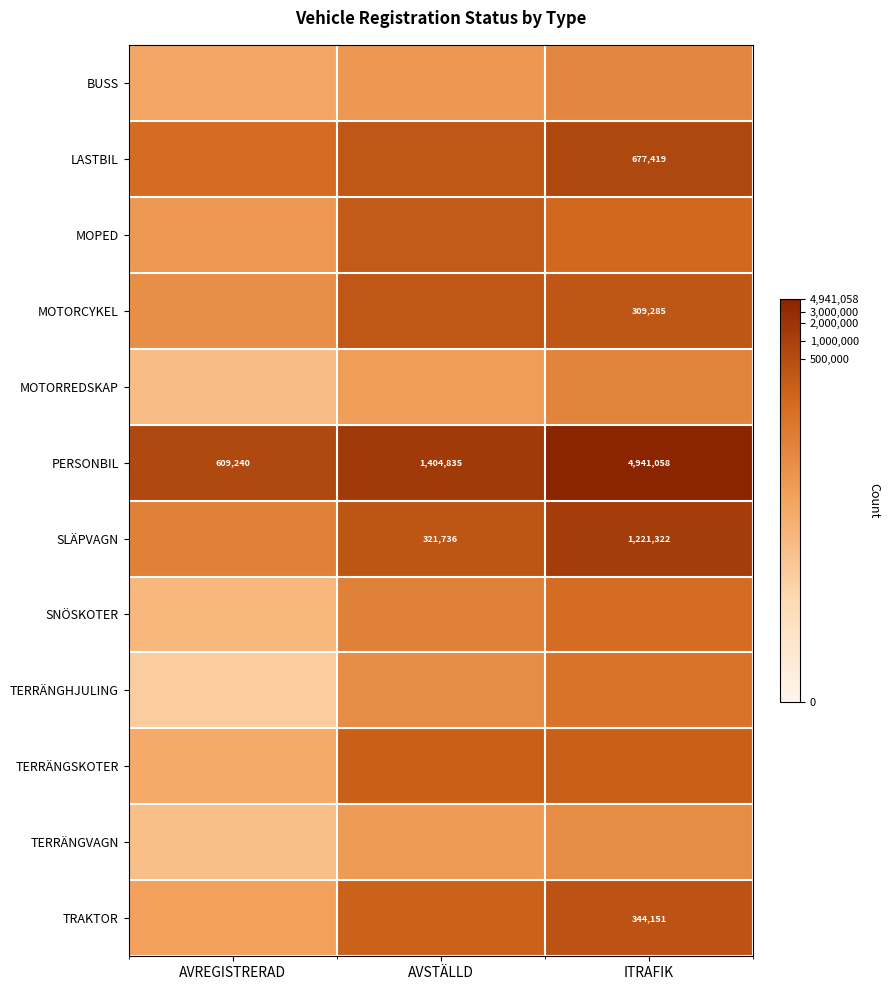

Is it true that SNÖSKOTER equals 2.1 at AVSTÄLLD?

False